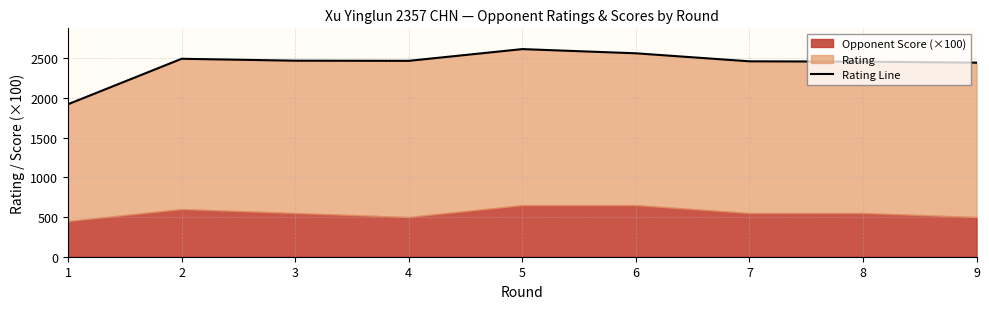

List the labels in order of value, largest first.

5, 6, 2, 3, 4, 7, 8, 9, 1